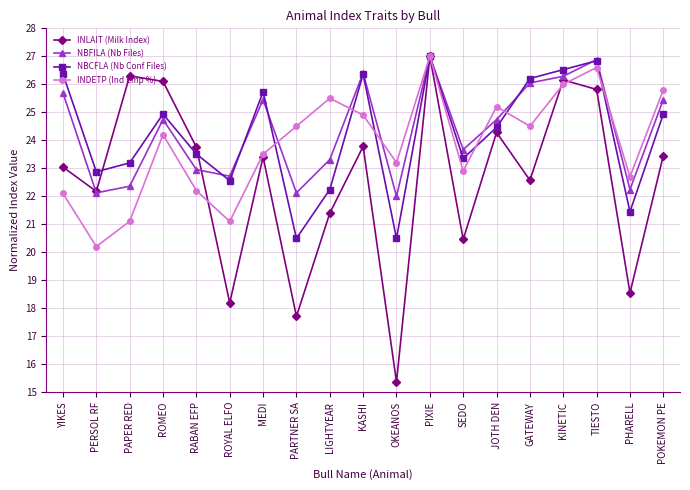

True or false: INLAIT (Milk Index) has a value of 13.0 at POKEMON PE.

False